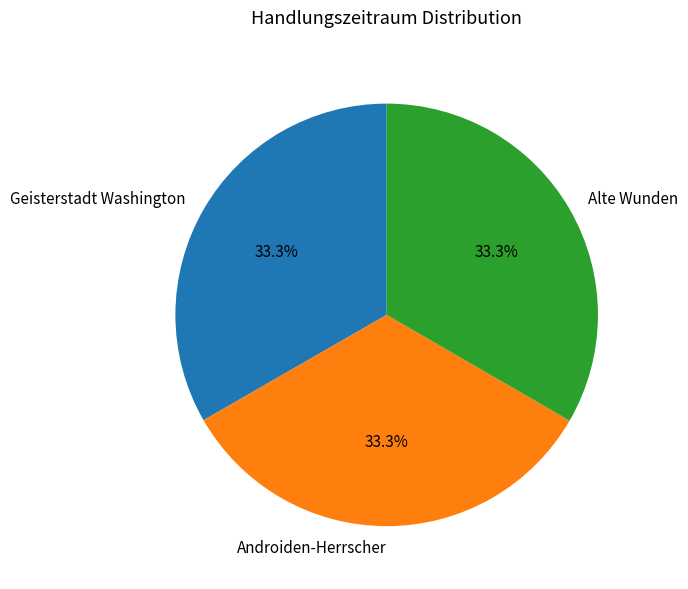

To the nearest percent, what portion does Androiden-Herrscher represent?

33%